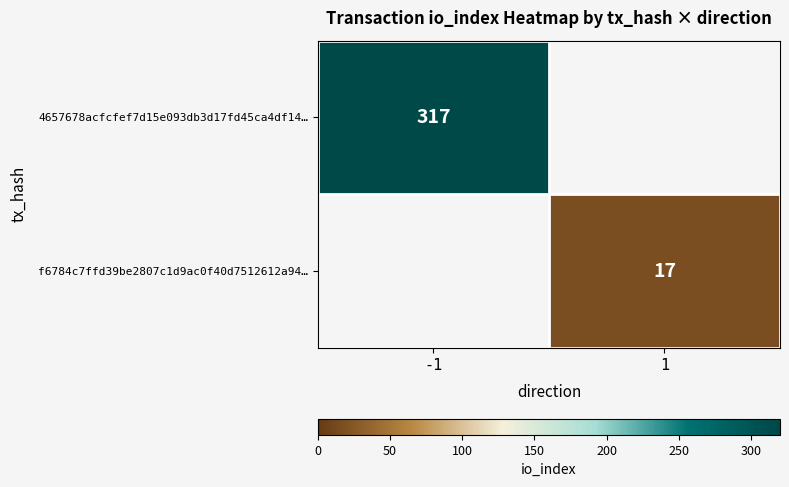

Is it true that f6784c7ffd39be2807c1d9ac0f40d7512612a94… equals 17 at 1?

True